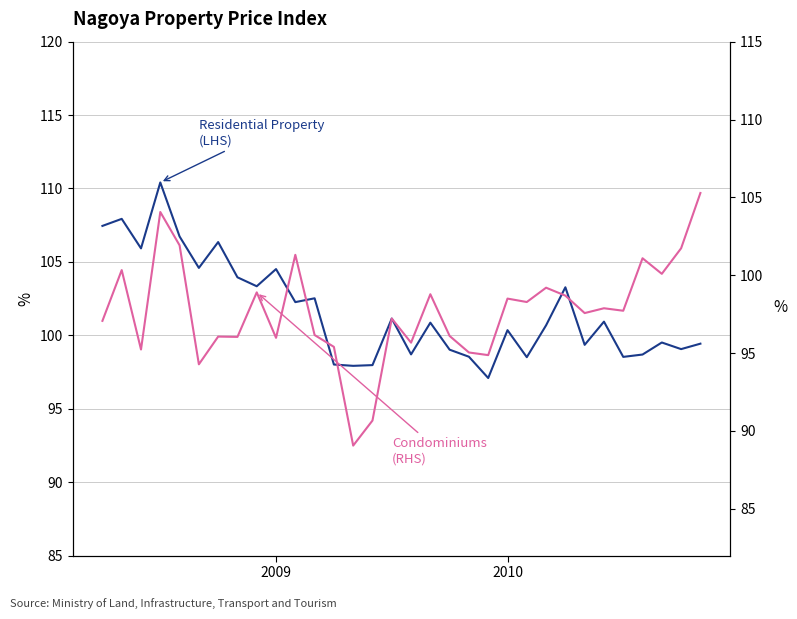

What is the difference between the Residential Property (LHS) values at 28 and 2?

7.2